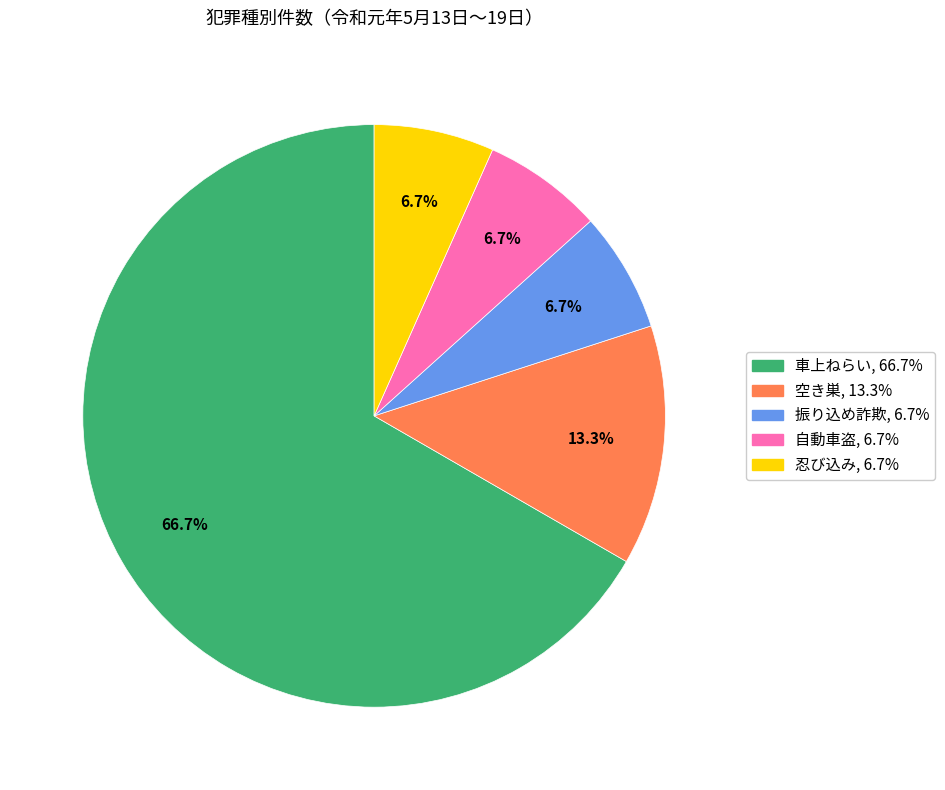

To the nearest percent, what percentage of the pie is 振り込め詐欺?

7%